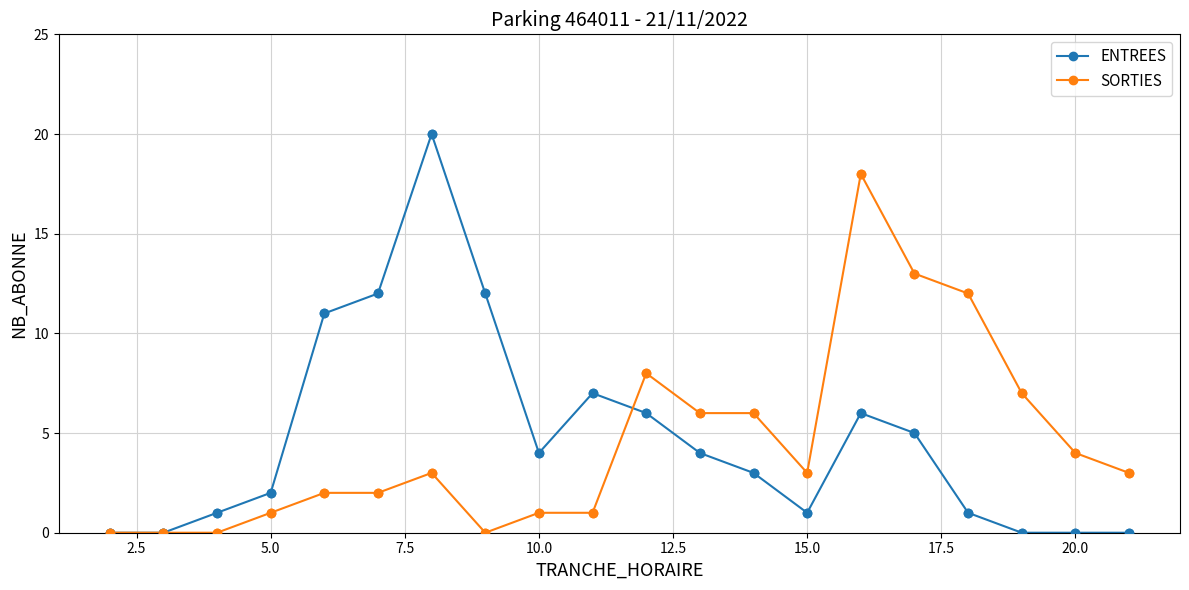

Which series has the widest spread of values?

ENTREES